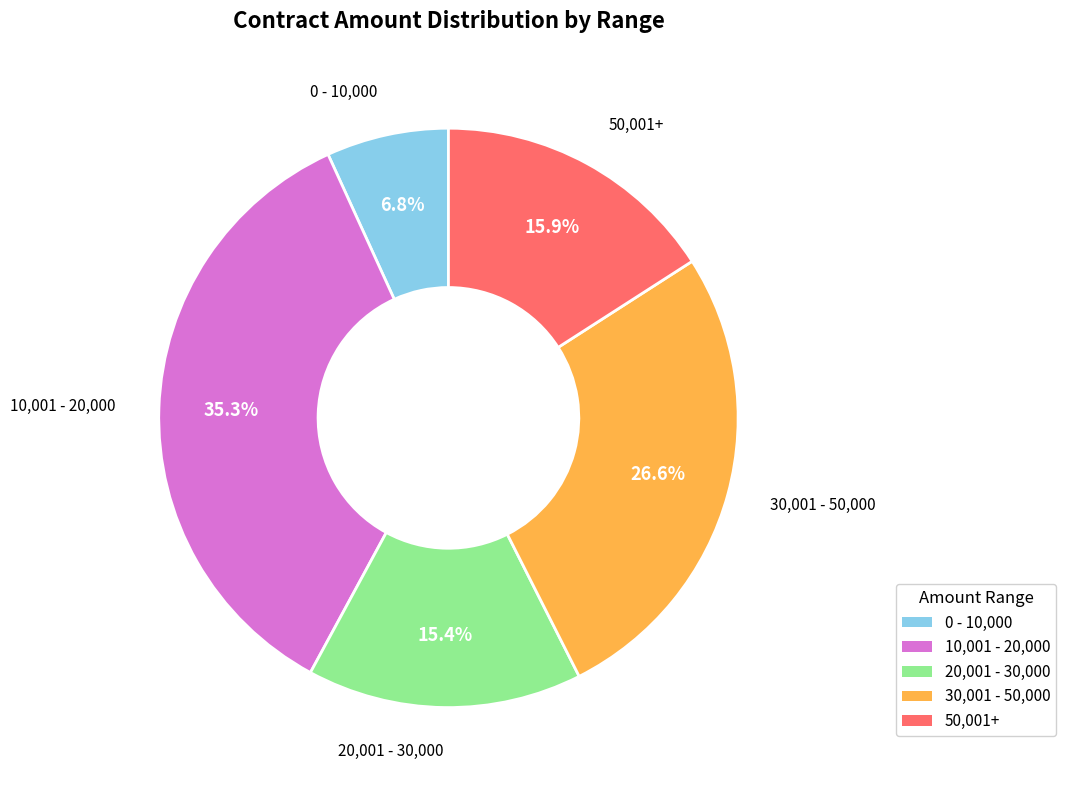

Does any single category account for the majority?

No